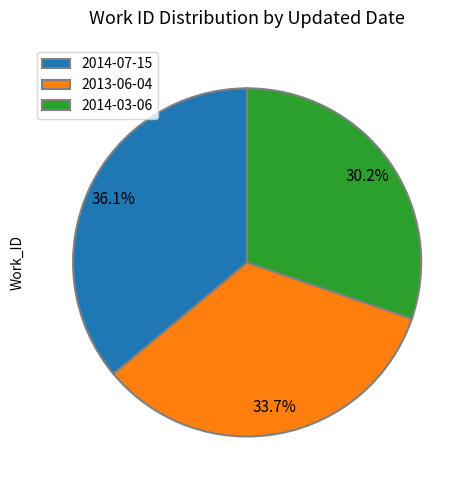

How much of the chart is everything except 2014-07-15?

63.9%